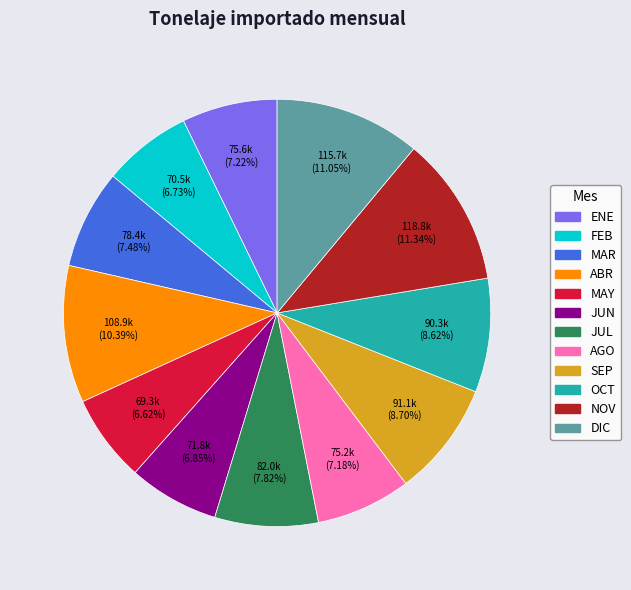

Between JUL and ENE, which is larger?

JUL